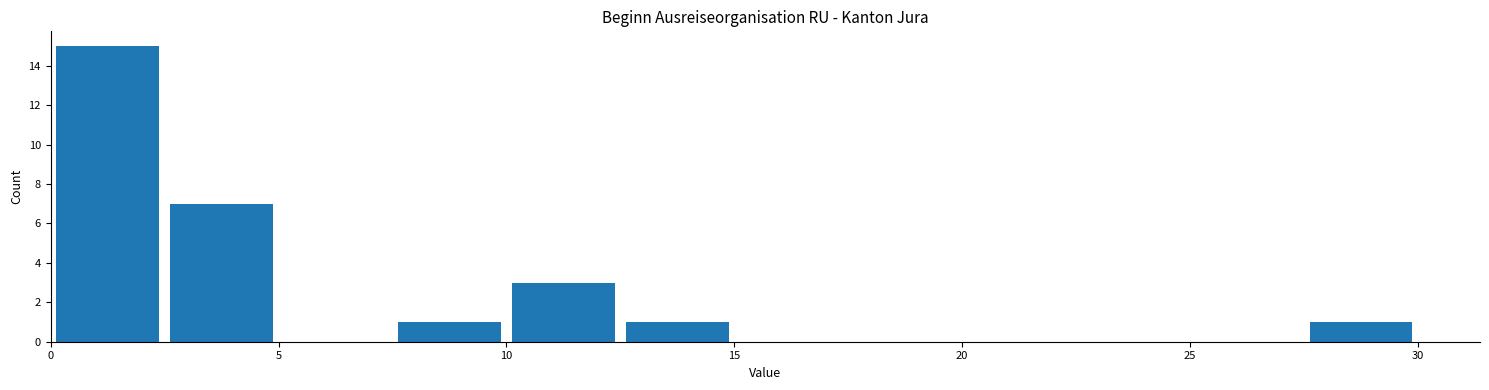

Reading left to right, transcribe this chart: for each bar, give the range it covers on the x-axis and its height. The values are not printed on the chart, so give them approximately, as read against the axis.

0.0 to 2.5: 15
2.5 to 5.0: 7
5.0 to 7.5: 0
7.5 to 10.0: 1
10.0 to 12.5: 3
12.5 to 15.0: 1
15.0 to 17.5: 0
17.5 to 20.0: 0
20.0 to 22.5: 0
22.5 to 25.0: 0
25.0 to 27.5: 0
27.5 to 30.0: 1